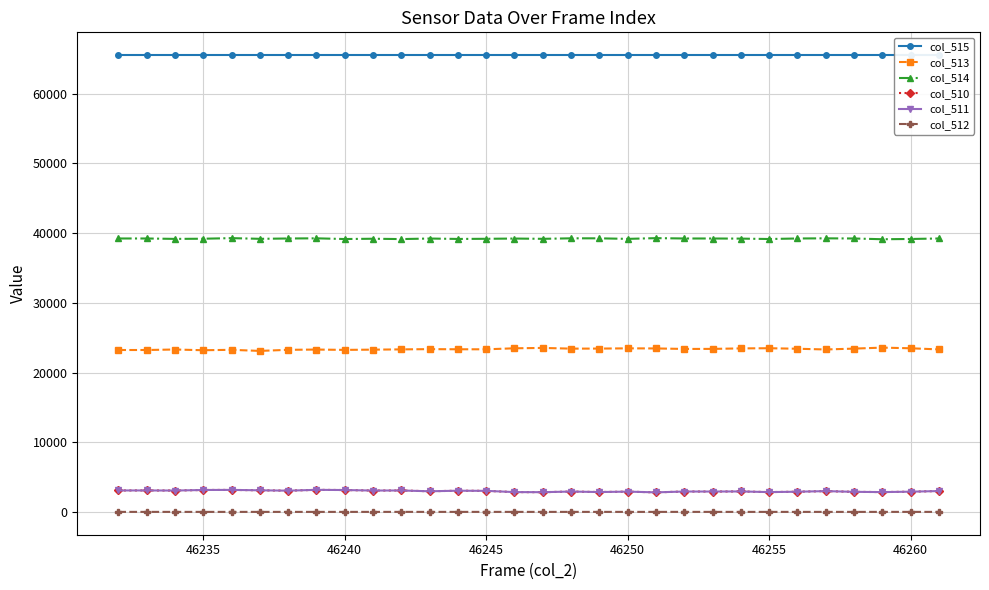

True or false: col_511 and col_514 cross at least once.

False